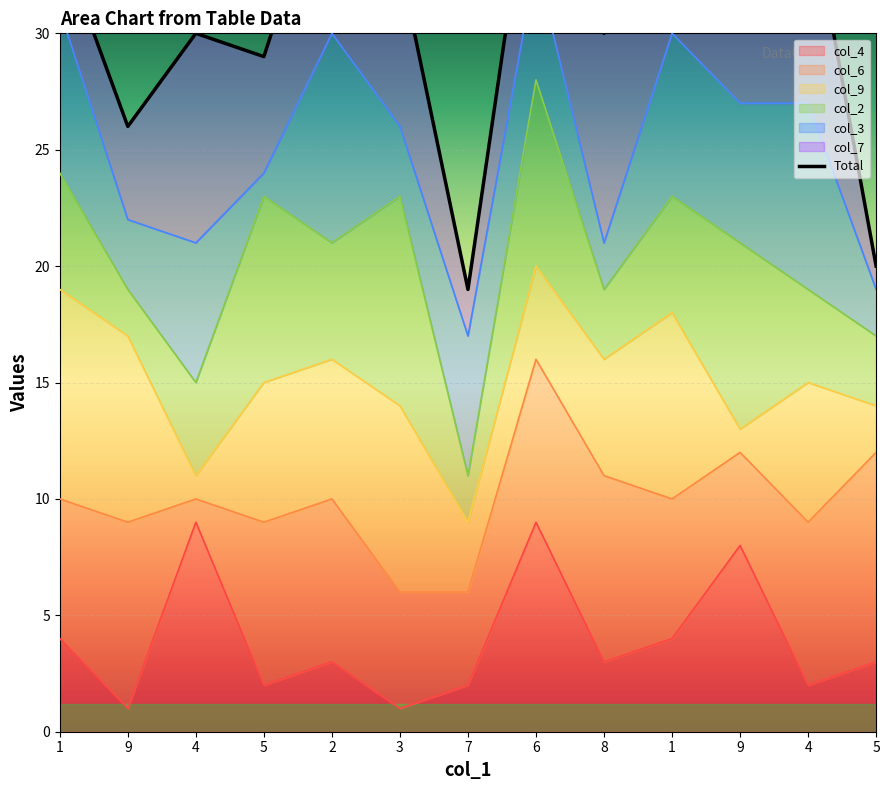

Is it true that the value at 2 is 14?

False